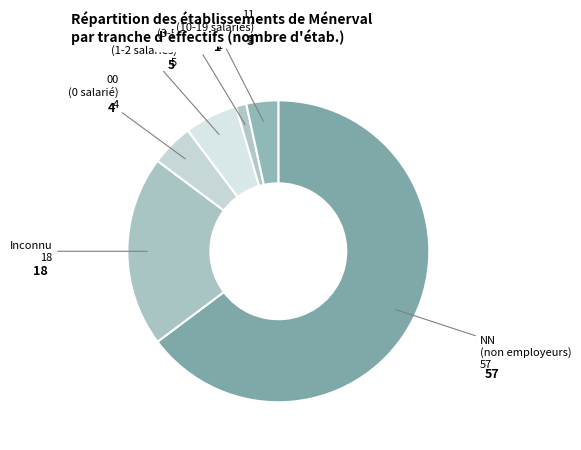

How many segments does this pie chart have?

6